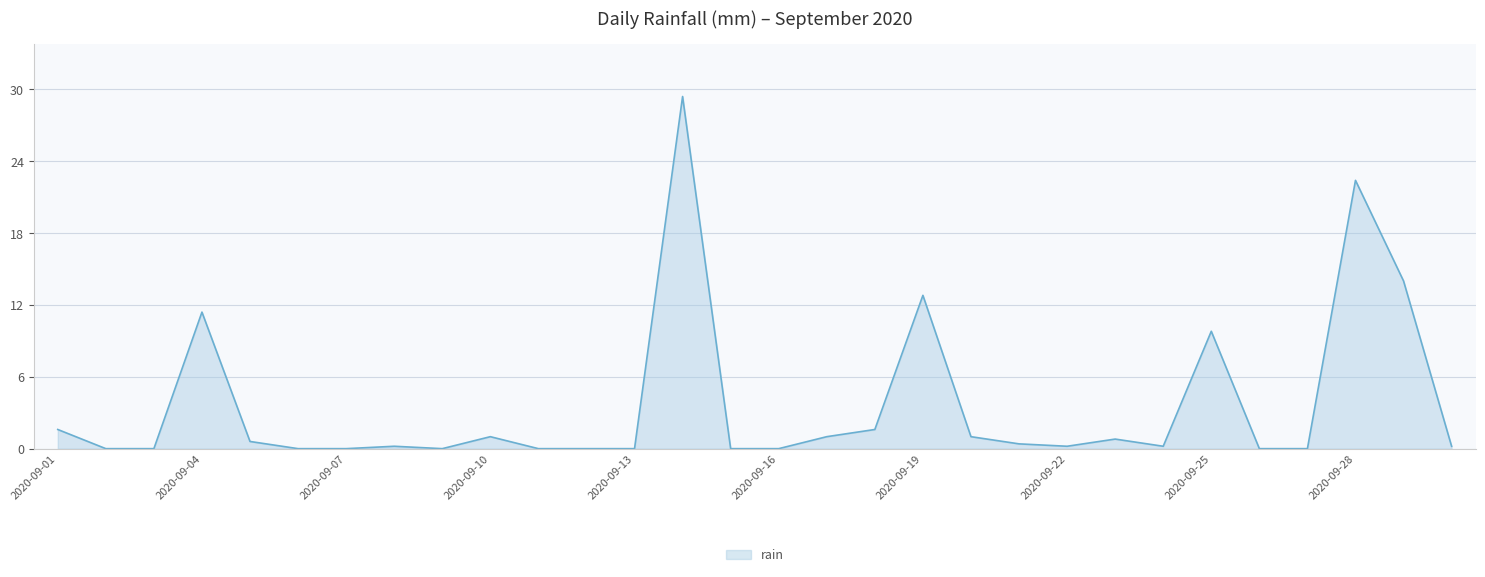

What is the average value?

3.6